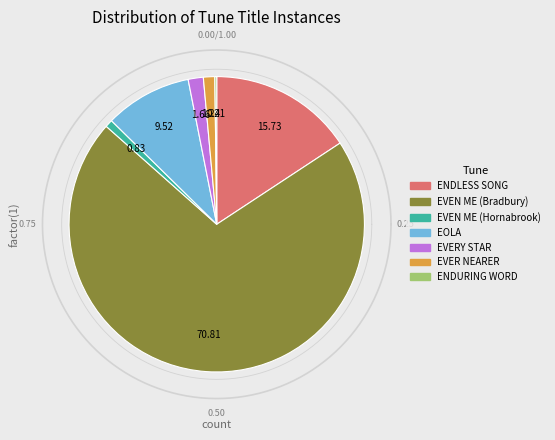

What is the smallest slice in the pie chart?

ENDURING WORD